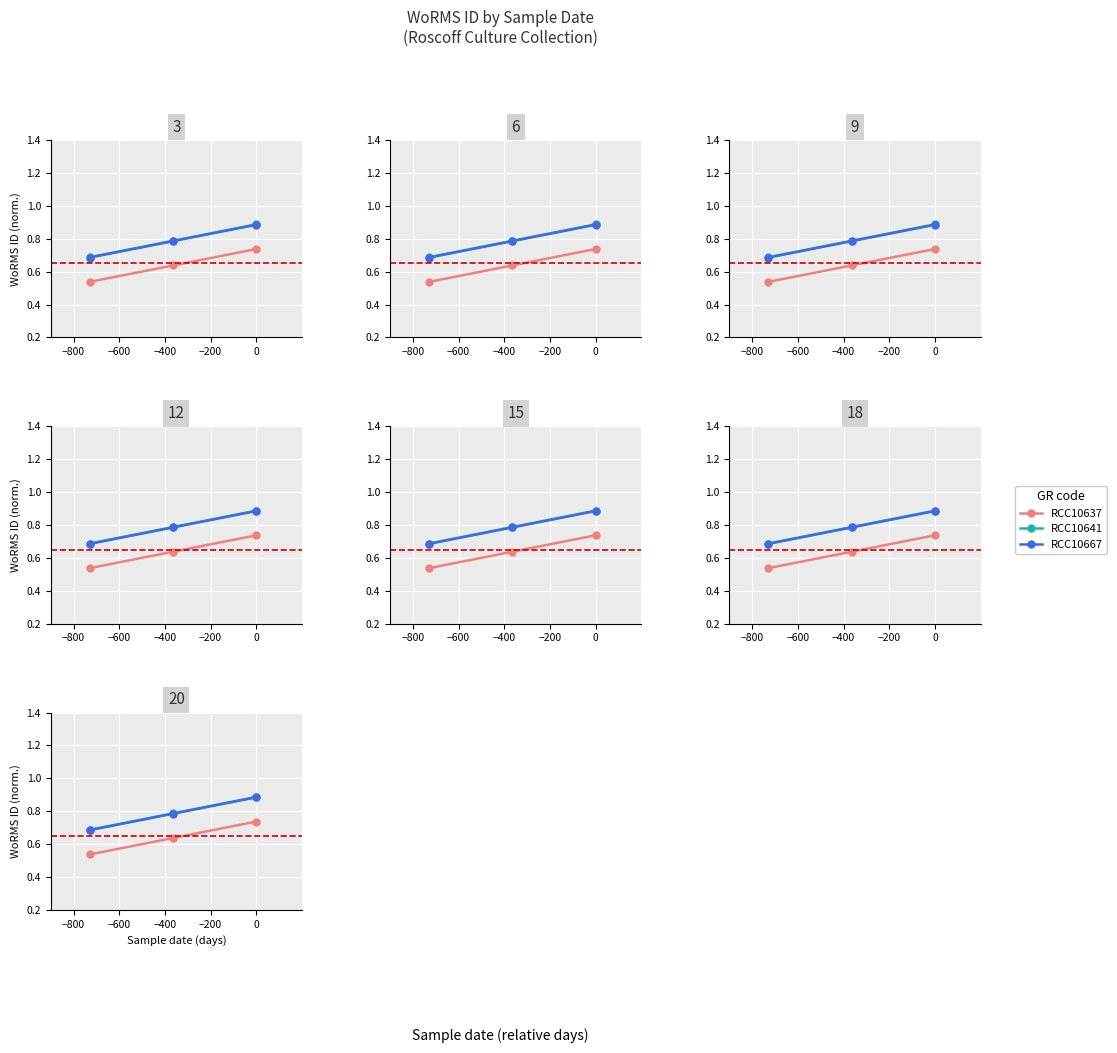

What is the value of the RCC10667 point at the 2nd from the left?

0.8